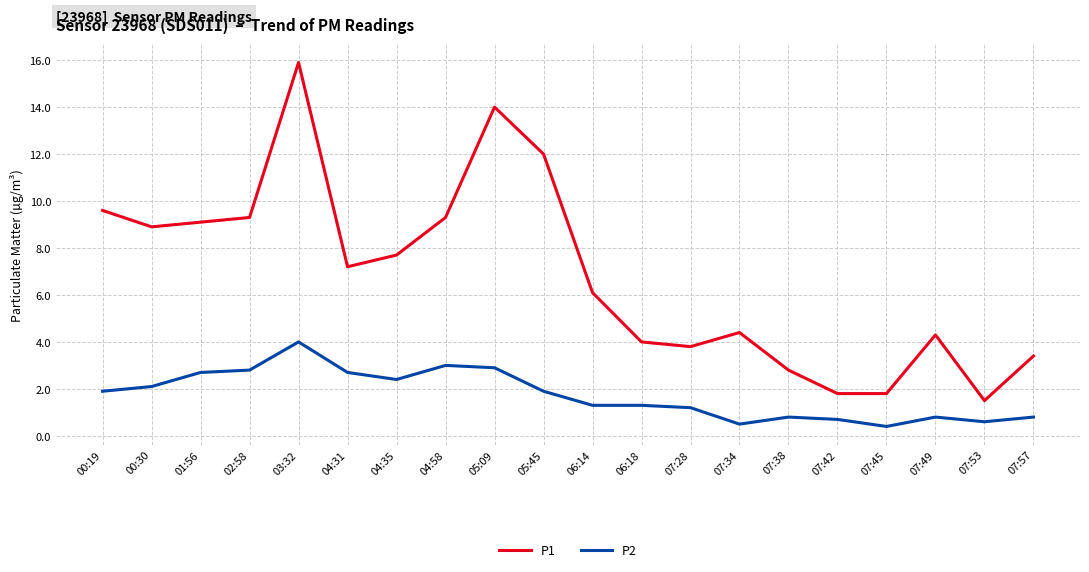

Which category has the highest value in the P1 series?

03:32